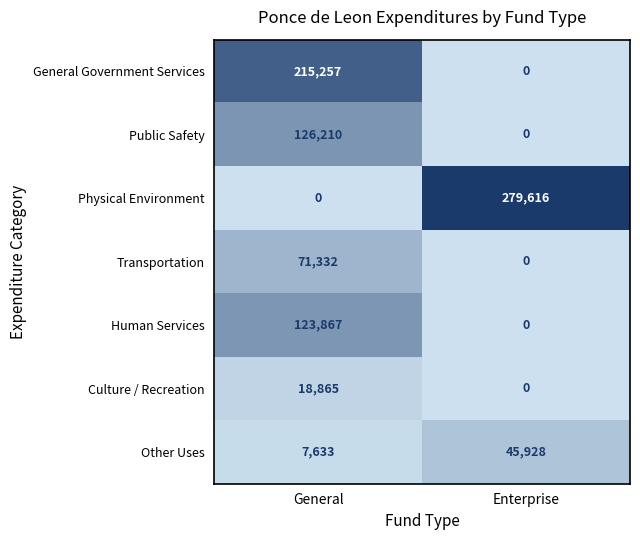

At how many categories does at least one series exceed 63572?

2